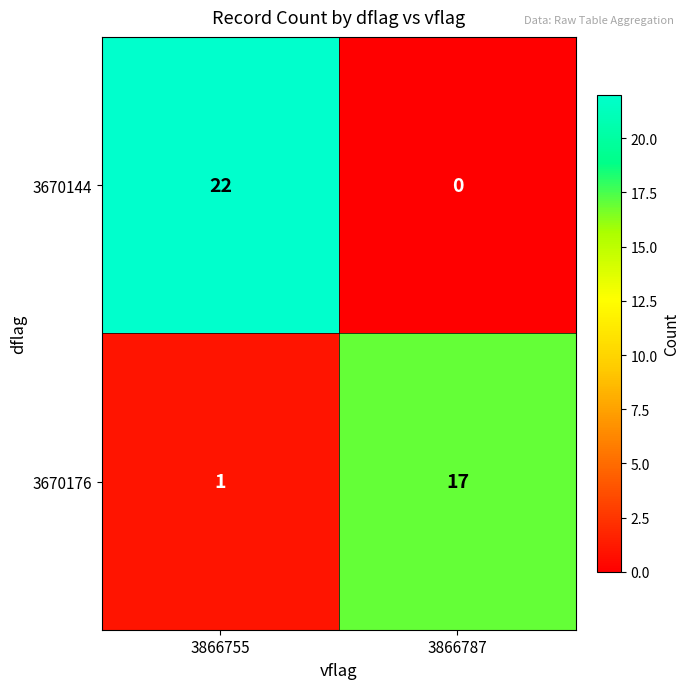

Reading left to right, list all the values displayed in this chart.

3670144: 3866755=22	3866787=0
3670176: 3866755=1	3866787=17